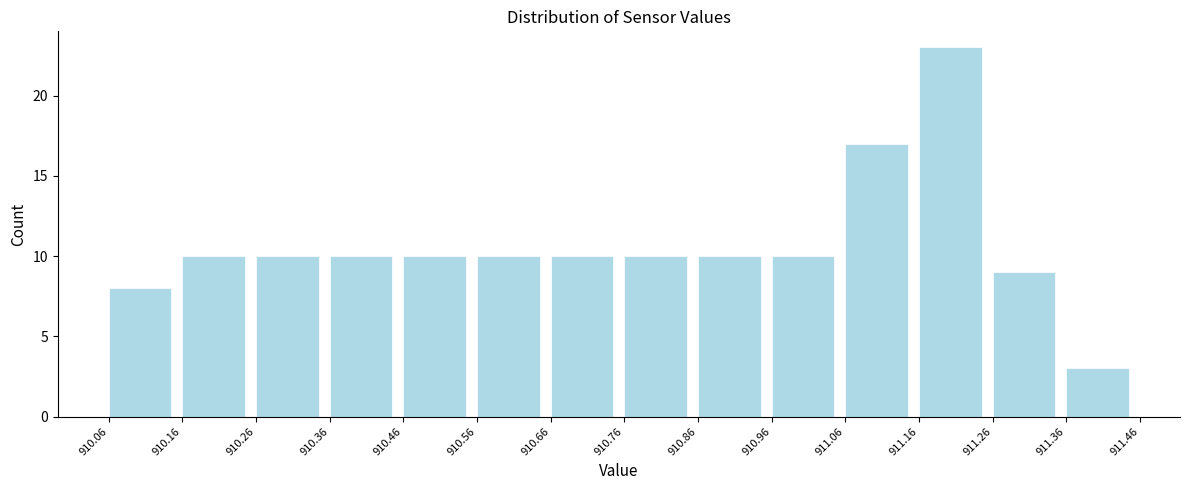

What is the height of the bar covering 910.06 to 910.16 on the x-axis? The values are not printed on the chart, so give them approximately, as read against the axis.

8